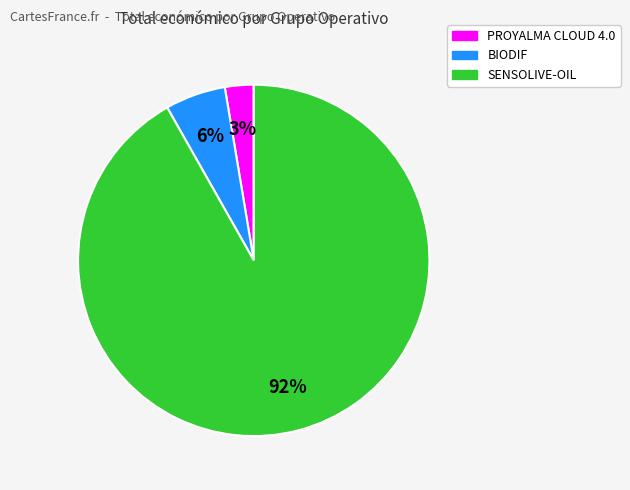

To the nearest percent, what is the average slice percentage?

33%